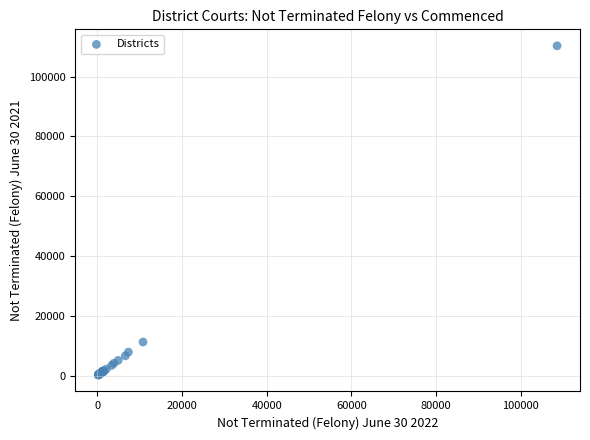

What Y value in the scatter plot is closest to 55226?

11212